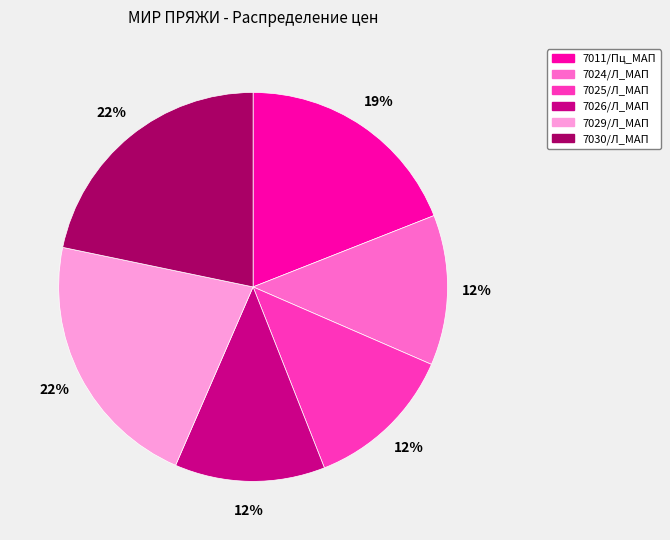

Between 7025/Л_МАП and 7011/Пц_МАП, which is larger?

7011/Пц_МАП